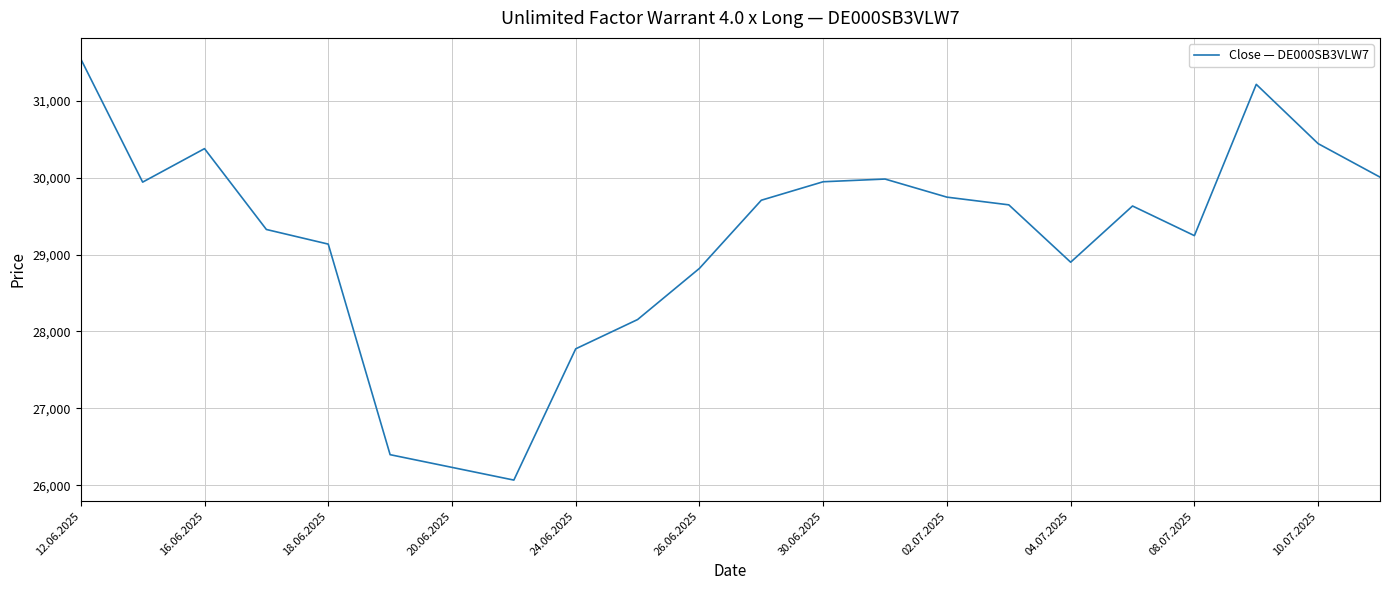

Does the chart display data point markers on the line(s)?

No